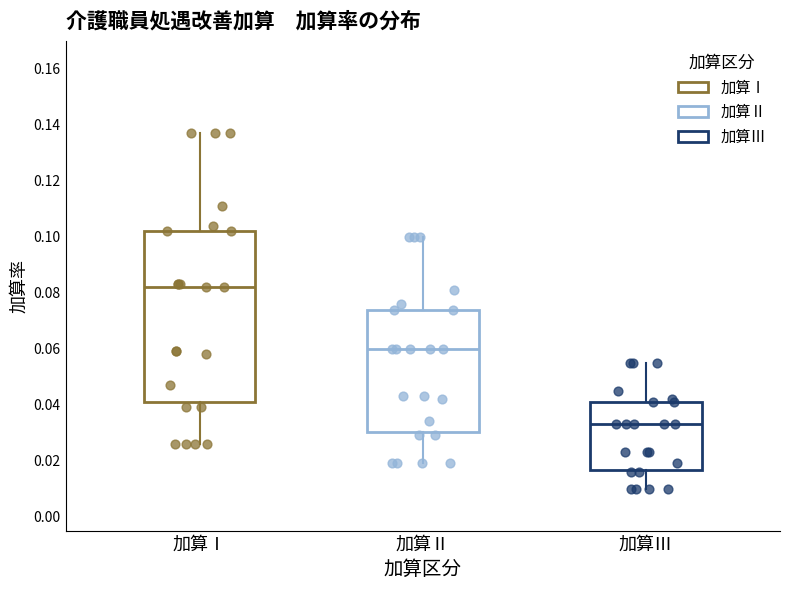

Reading left to right, read every box against the y-axis: the position of its median line, the range the box covers, and the ends of its whiskers. The values are not printed on the chart, so give them approximately, as read against the axis.

加算Ⅰ: median 0.082, box 0.042 to 0.102, whiskers 0.026 to 0.138
加算Ⅱ: median 0.060, box 0.030 to 0.074, whiskers 0.020 to 0.100
加算Ⅲ: median 0.034, box 0.016 to 0.042, whiskers 0.010 to 0.056